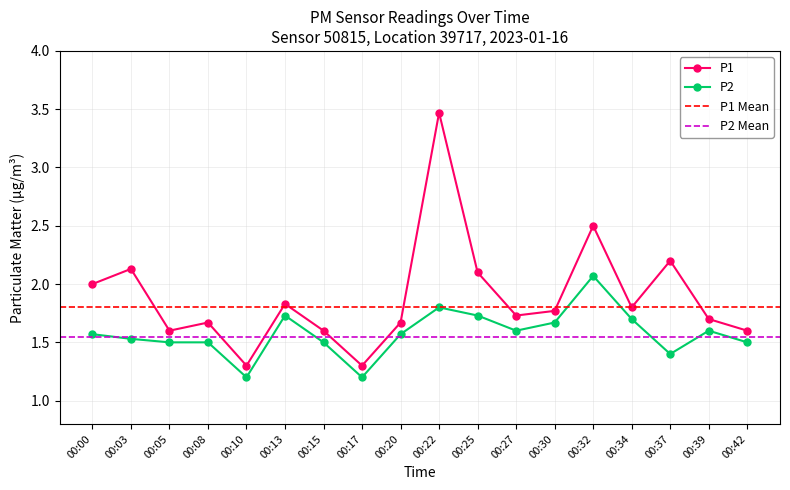

Reading left to right, list all the values displayed in this chart.

P1: 2.0	2.1	1.6	1.7	1.3	1.8	1.6	1.3	1.7	3.5	2.1	1.7	1.8	2.5	1.8	2.2	1.7	1.6
P2: 1.6	1.5	1.5	1.5	1.2	1.7	1.5	1.2	1.6	1.8	1.7	1.6	1.7	2.1	1.7	1.4	1.6	1.5